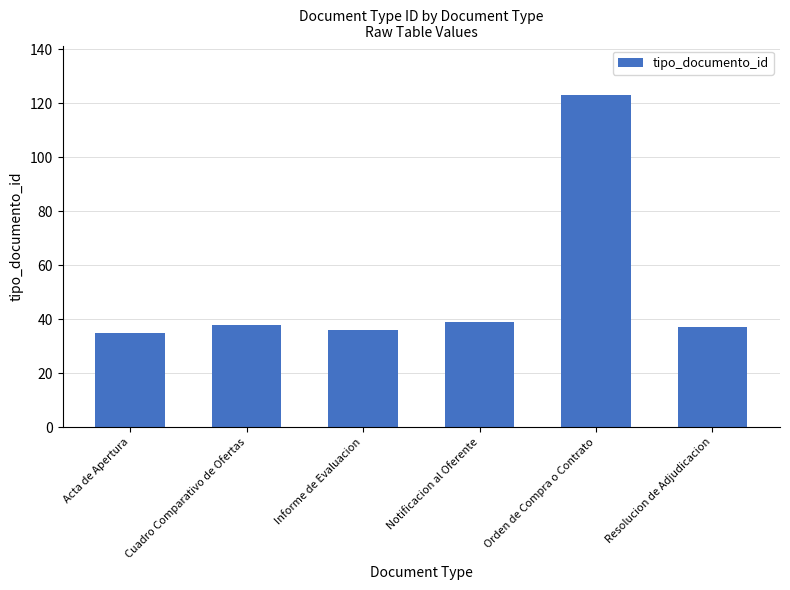

What is the ratio of the value at Informe de Evaluacion to the value at Resolucion de Adjudicacion?

1.0